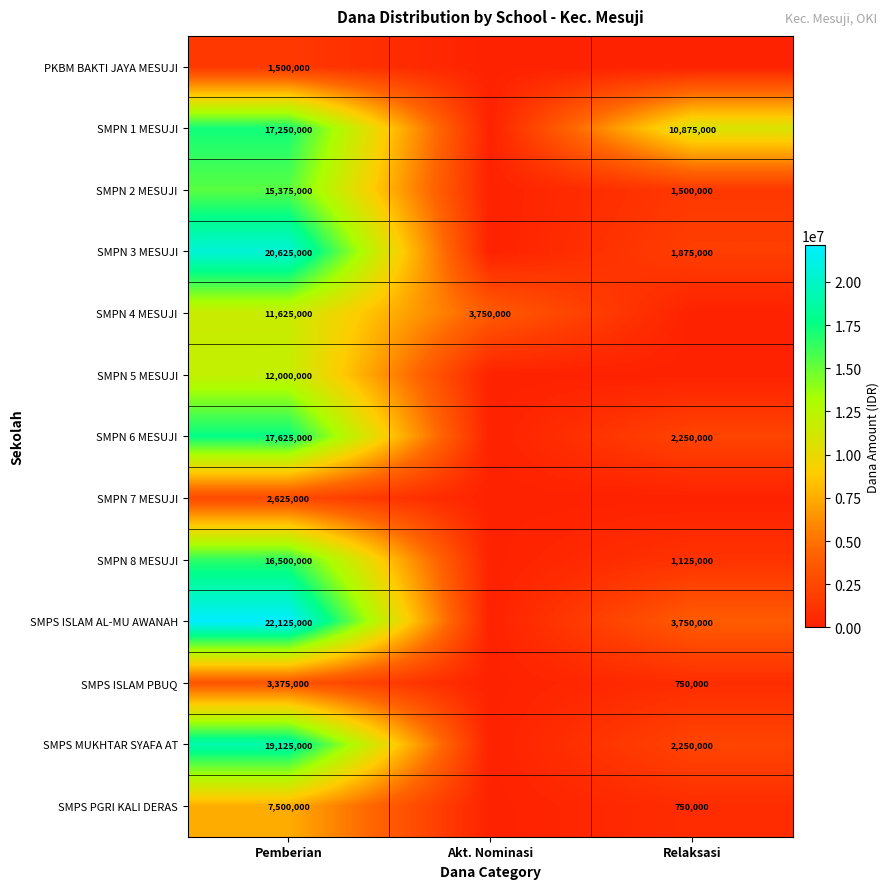

Which has a higher value, Relaksasi or Pemberian?

Pemberian